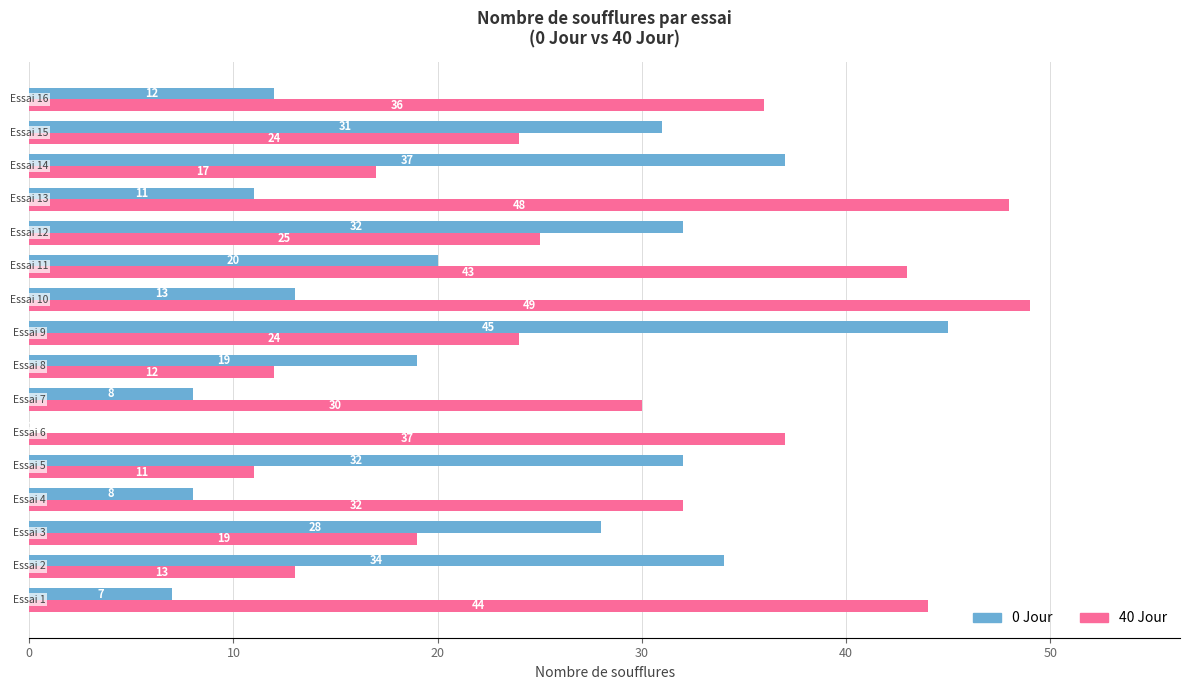

What is the sum of all 40 Jour values?

464